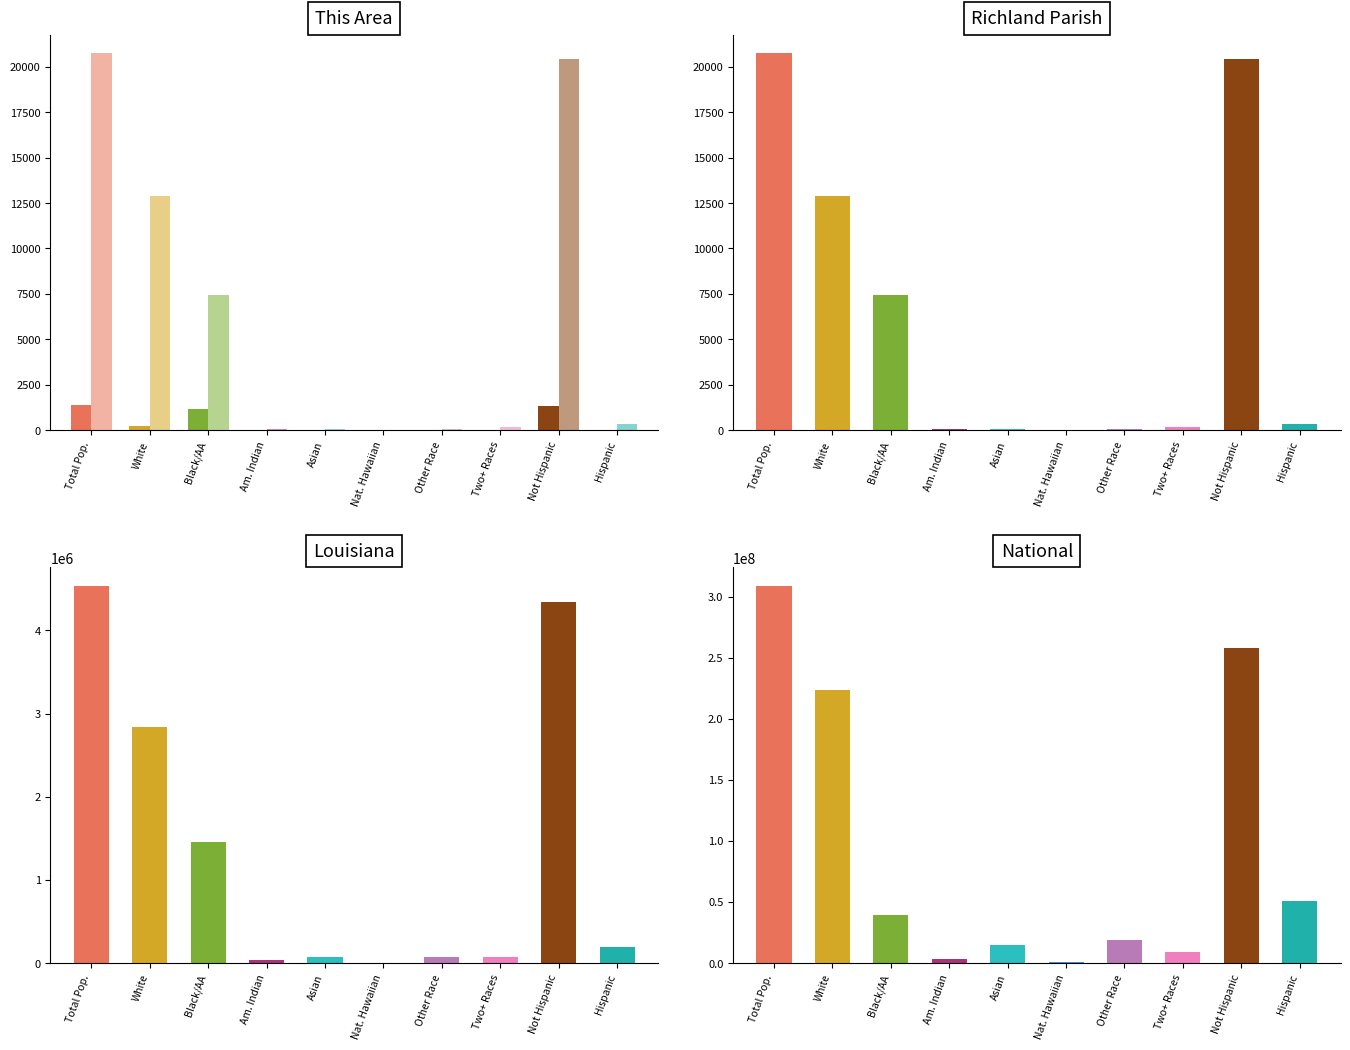

What is the value of the Richland Parish bar at the 5th from the left?

55